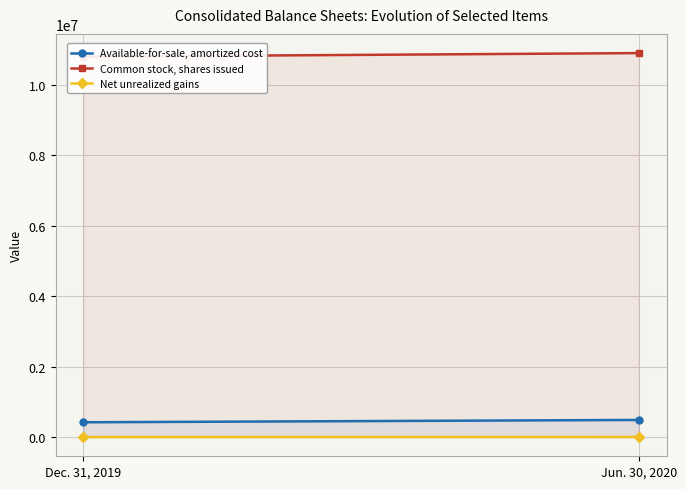

At which label is Net unrealized gains closest to 1412?

Dec. 31, 2019